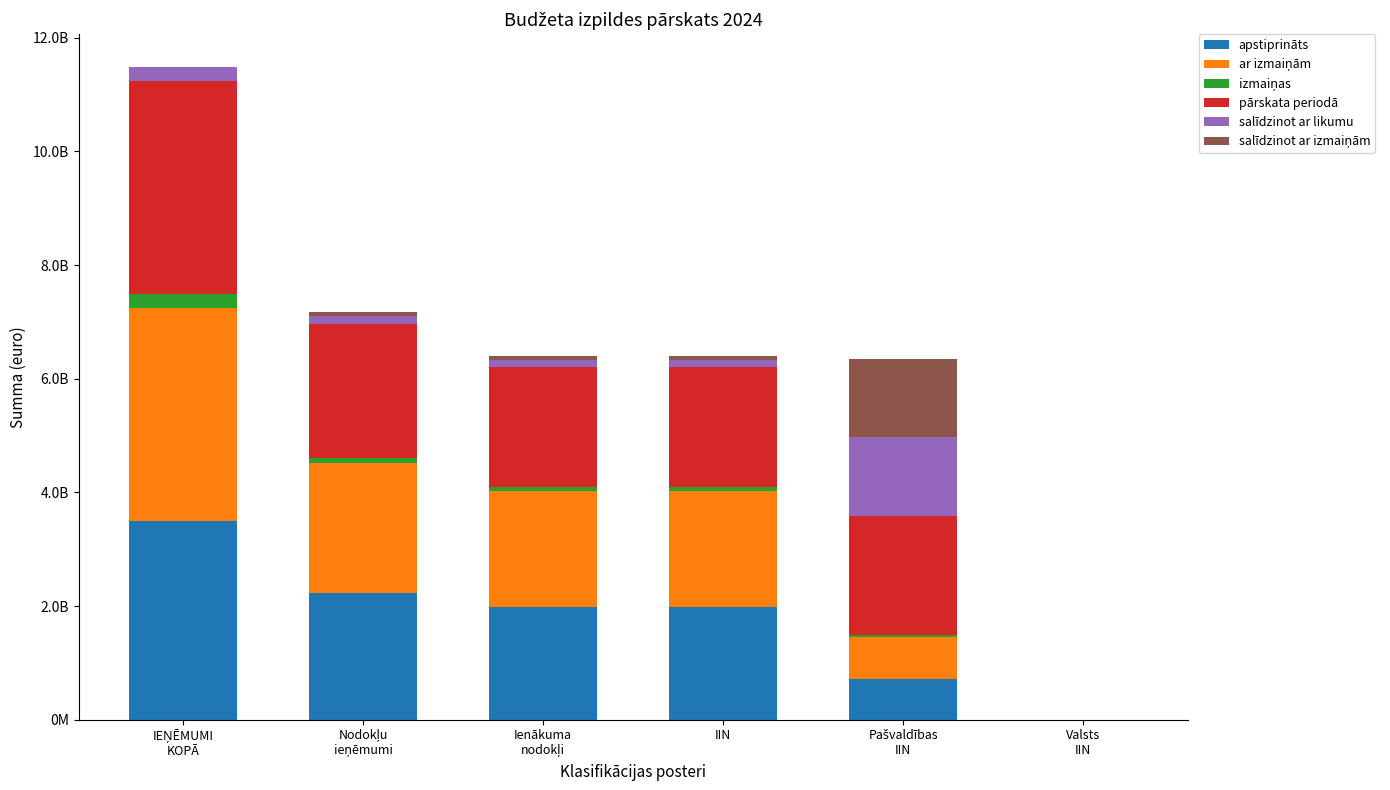

Are the bars grouped side by side (vs. stacked)?

No